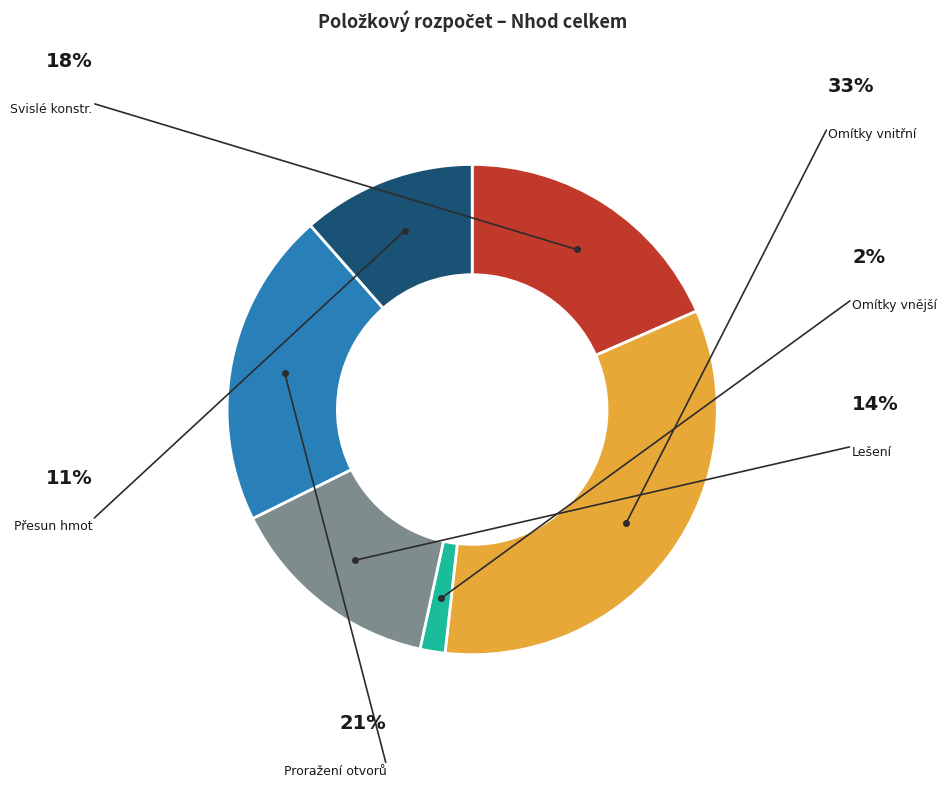

Is there any slice that represents more than half of the pie?

No